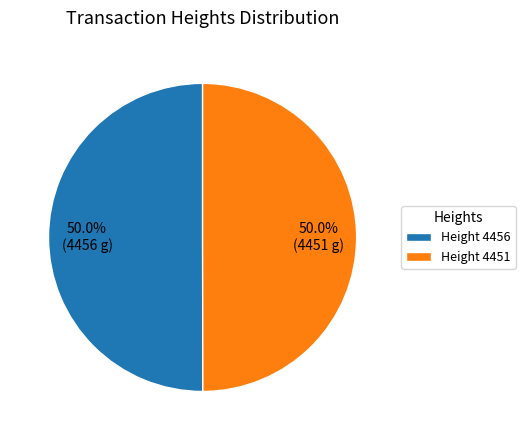

To the nearest percent, what is the average slice percentage?

50%